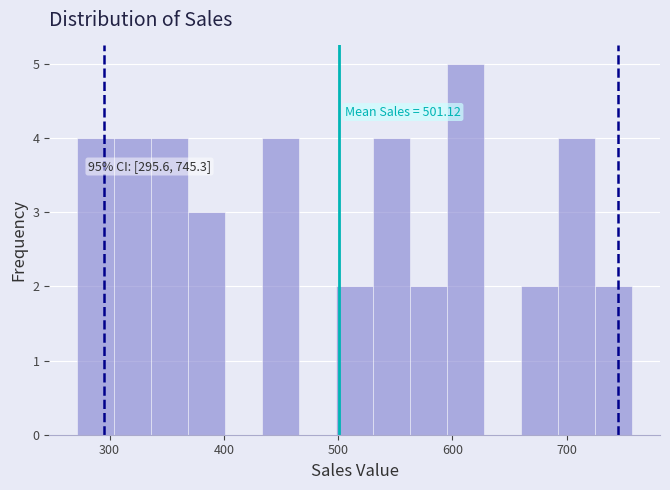

Around what value on the x-axis is the tallest bar? Give the approximate position of its centre, as read against the axis.

610